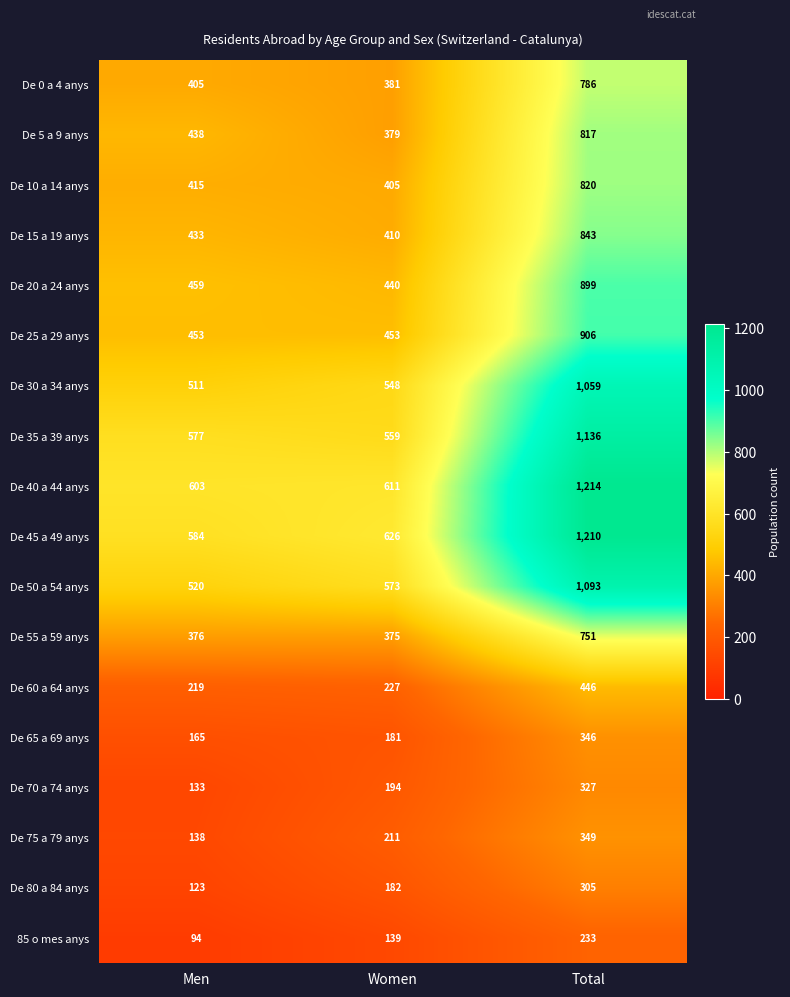

What is the total value across all series at Women?

6894